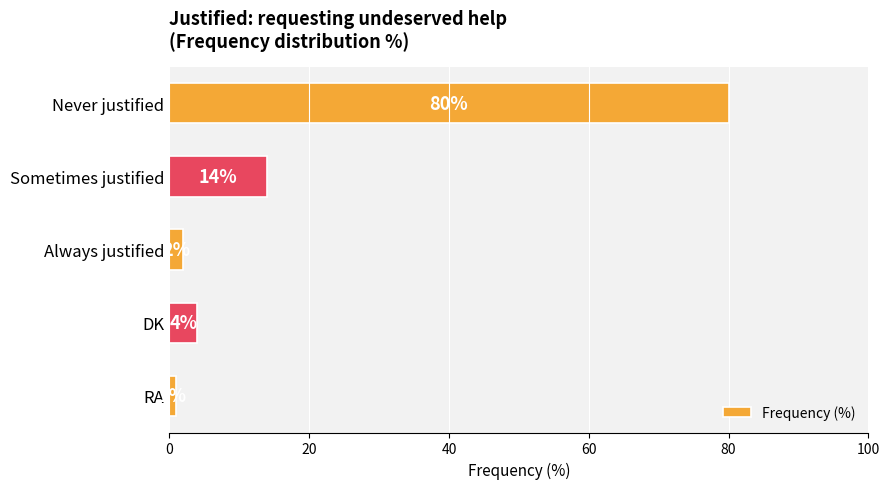

Rank the categories by value from highest to lowest.

Never justified, Sometimes justified, DK, Always justified, RA